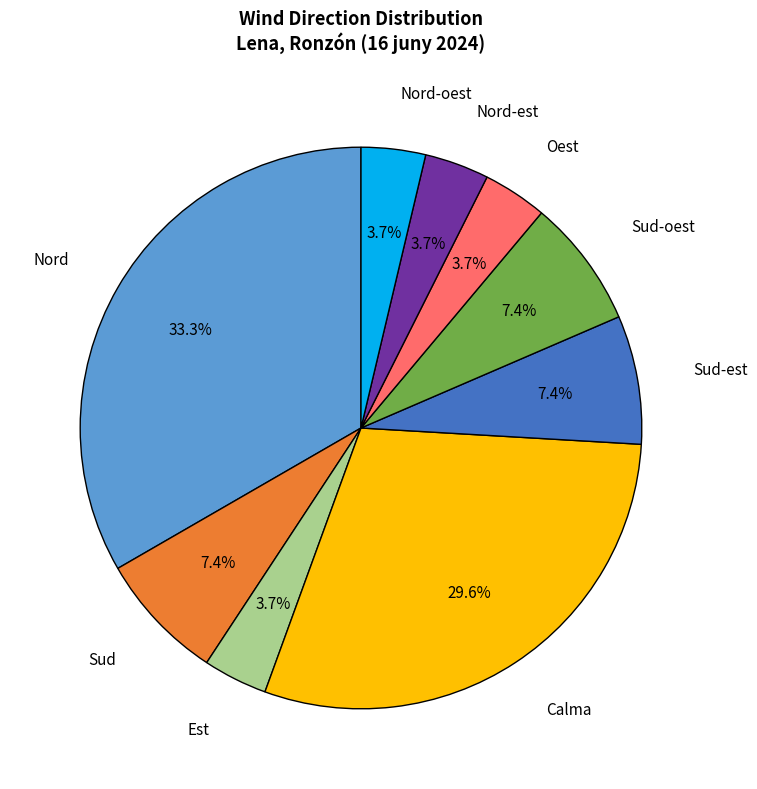

To the nearest percent, what percentage of the pie is Calma?

30%